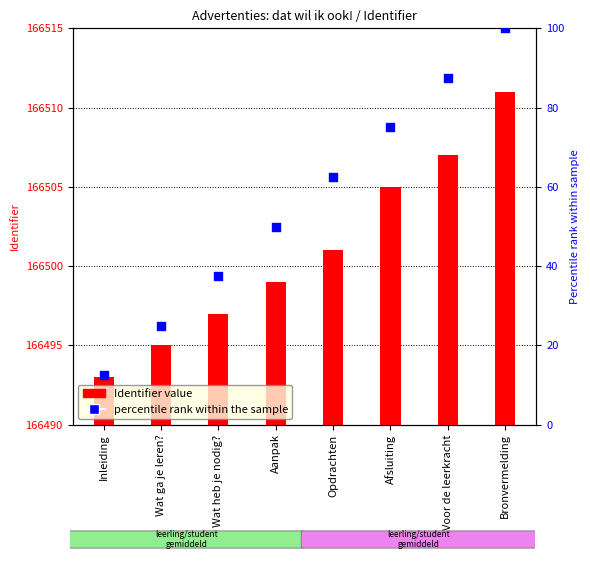

At which category is the sum across all series the highest?

Bronvermelding